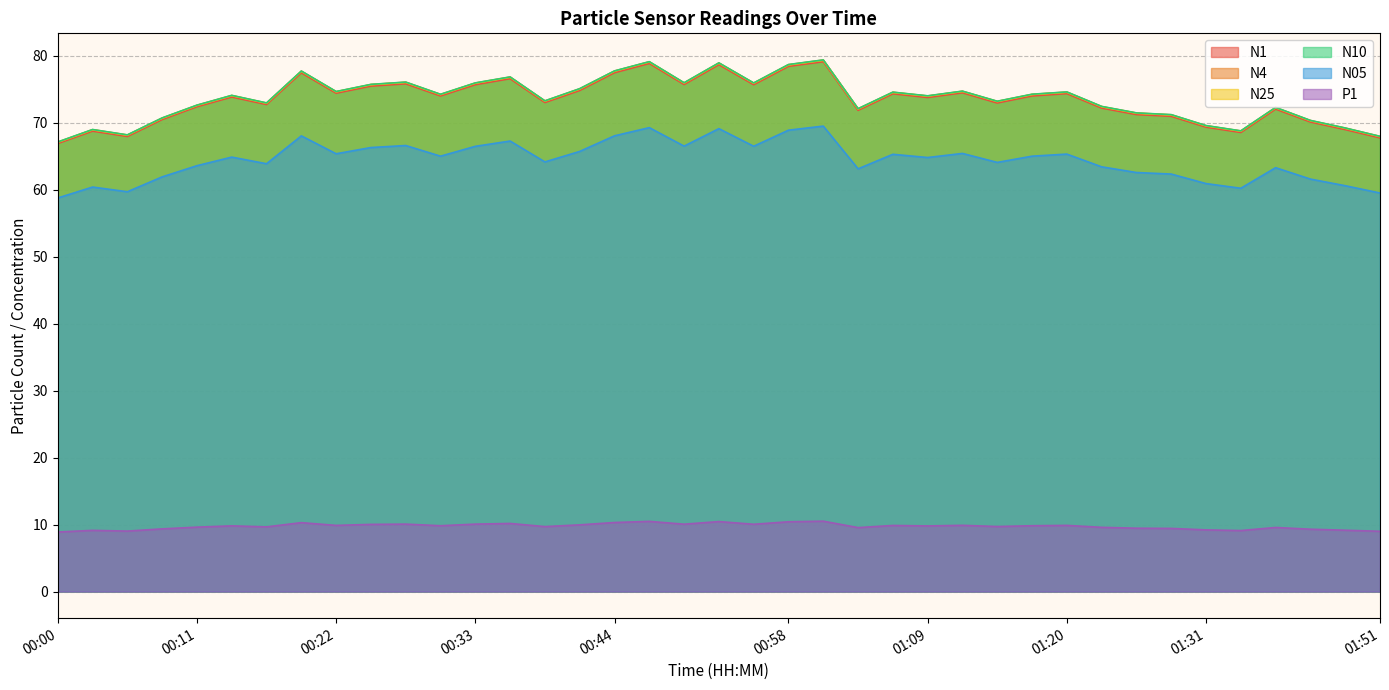

Which series has the widest spread of values?

N4